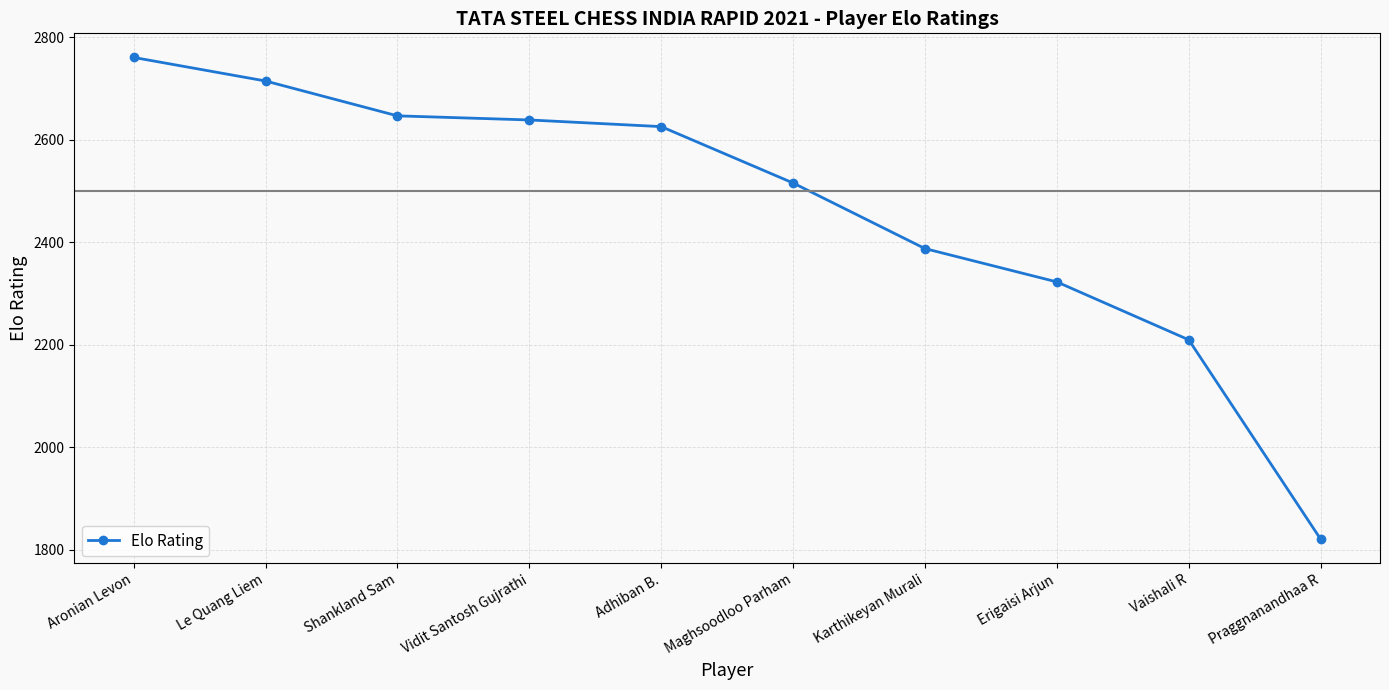

Which label corresponds to the largest value in the chart?

Aronian Levon